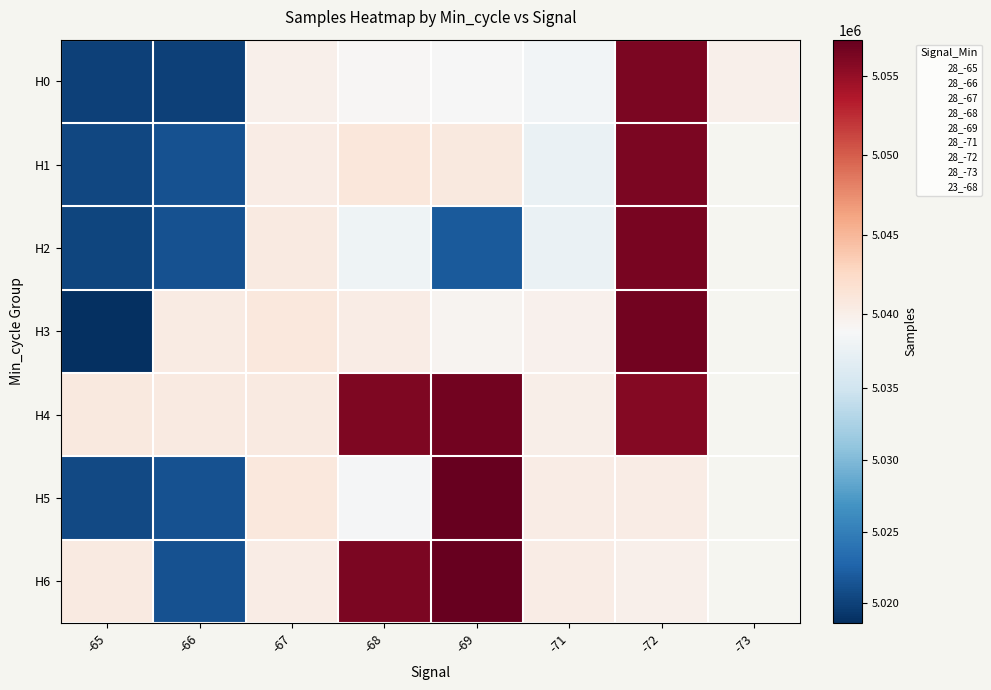

What is the minimum value shown in the chart?

5018642.0